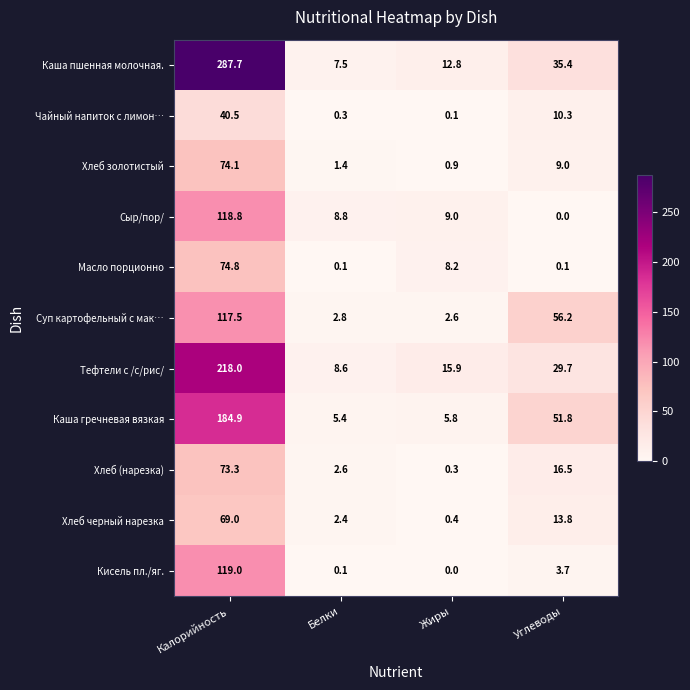

What is the greatest value displayed?

287.7